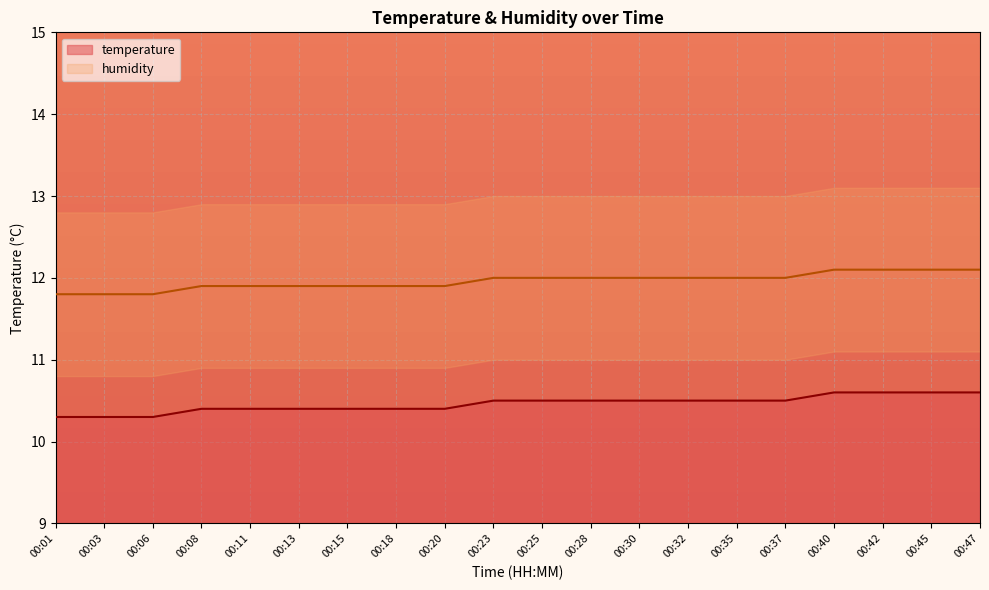

Which category has the highest value across all series?

00:40